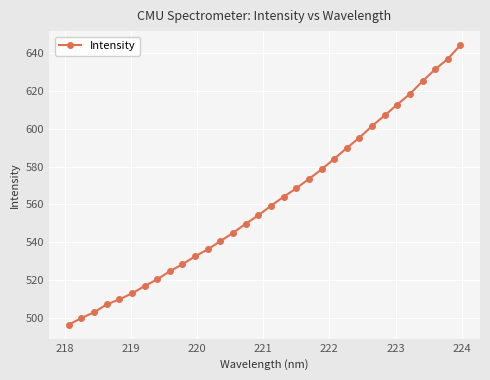

What is the average value?

561.5